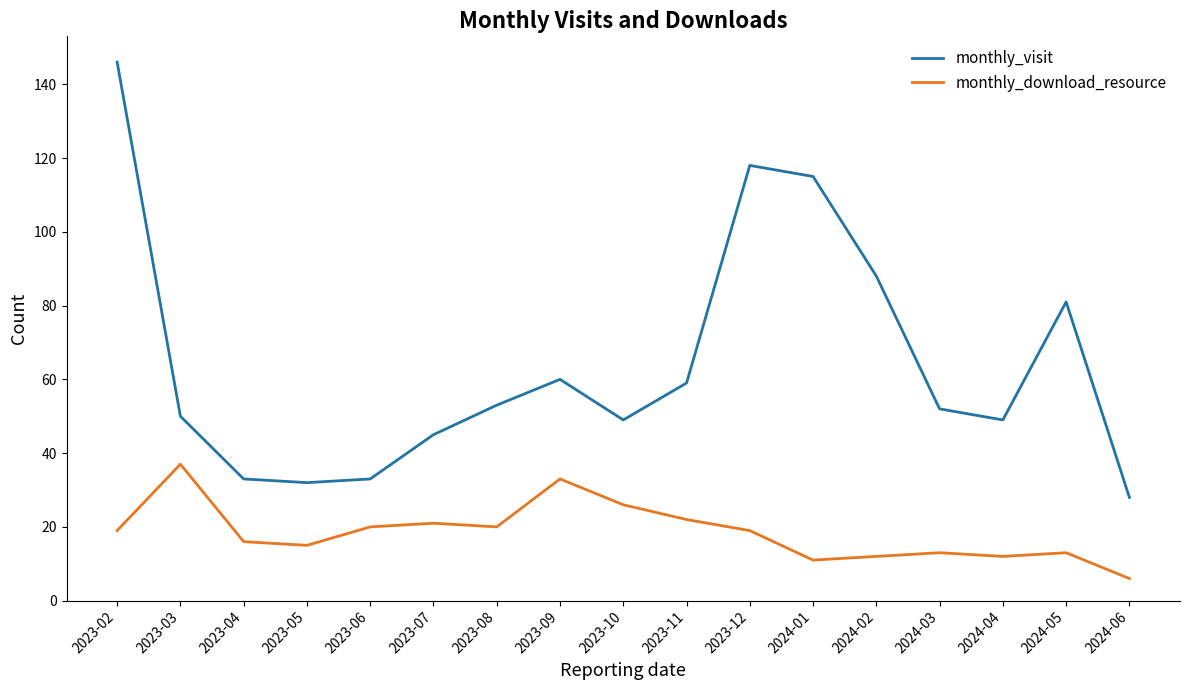

Which series changed the most between 2023-05 and 2024-01?

monthly_visit